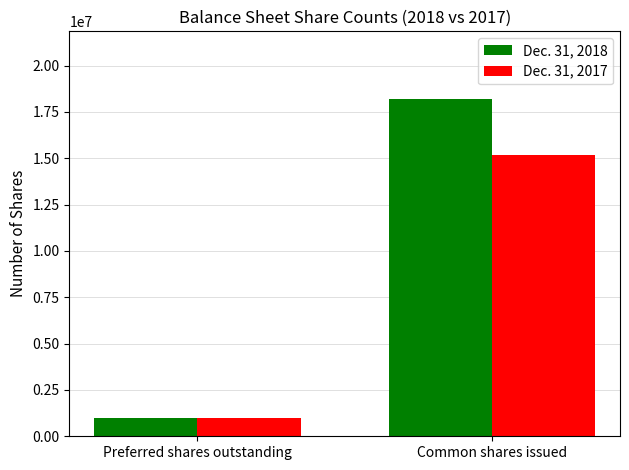

What is the total value across all series at Common shares issued?

33365074